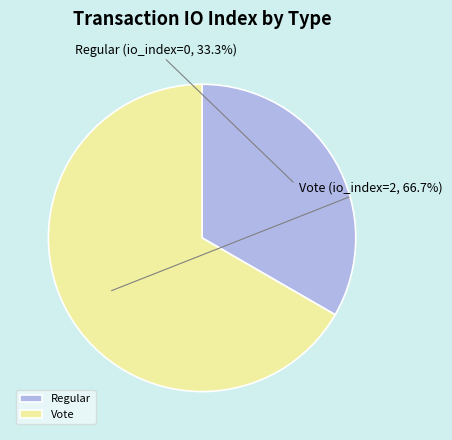

Rank the categories by value from highest to lowest.

Vote, Regular